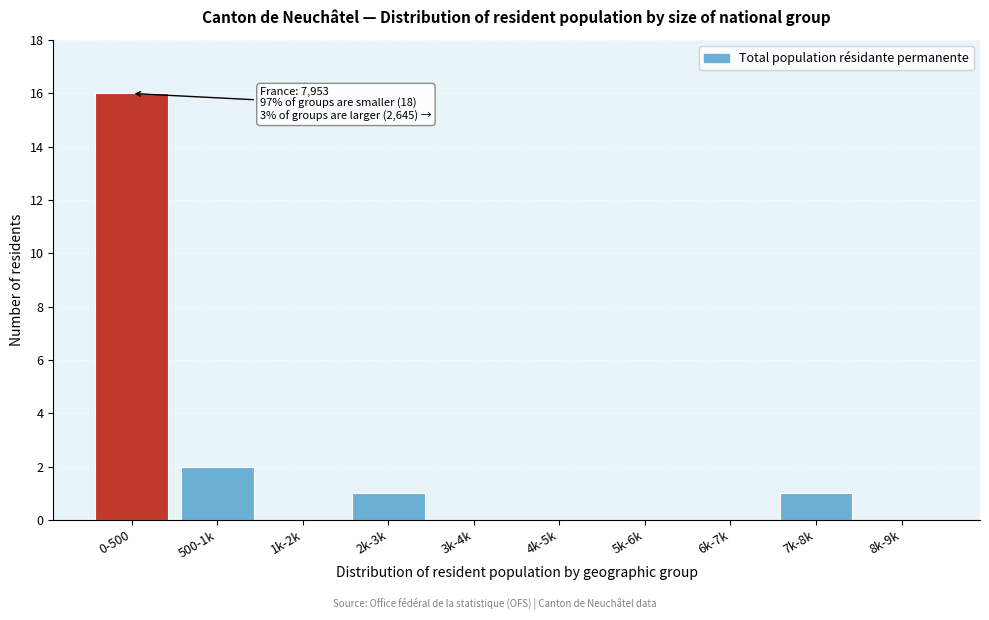

Reading left to right, transcribe all the data shown in this chart.

0-500=16	500-1k=2	1k-2k=0	2k-3k=1	3k-4k=0	4k-5k=0	5k-6k=0	6k-7k=0	7k-8k=1	8k-9k=0